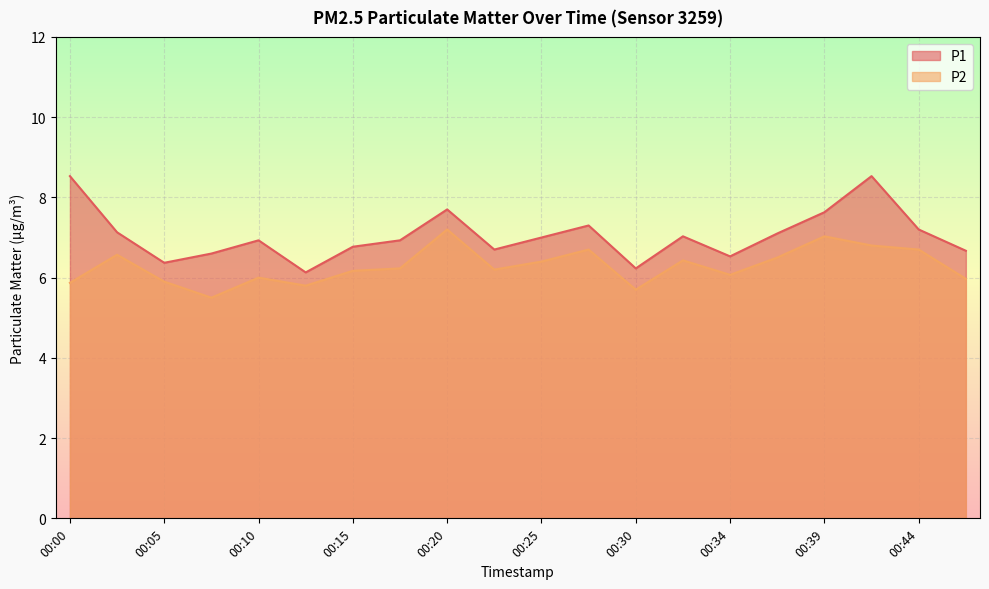

True or false: P1 and P2 cross at least once.

False